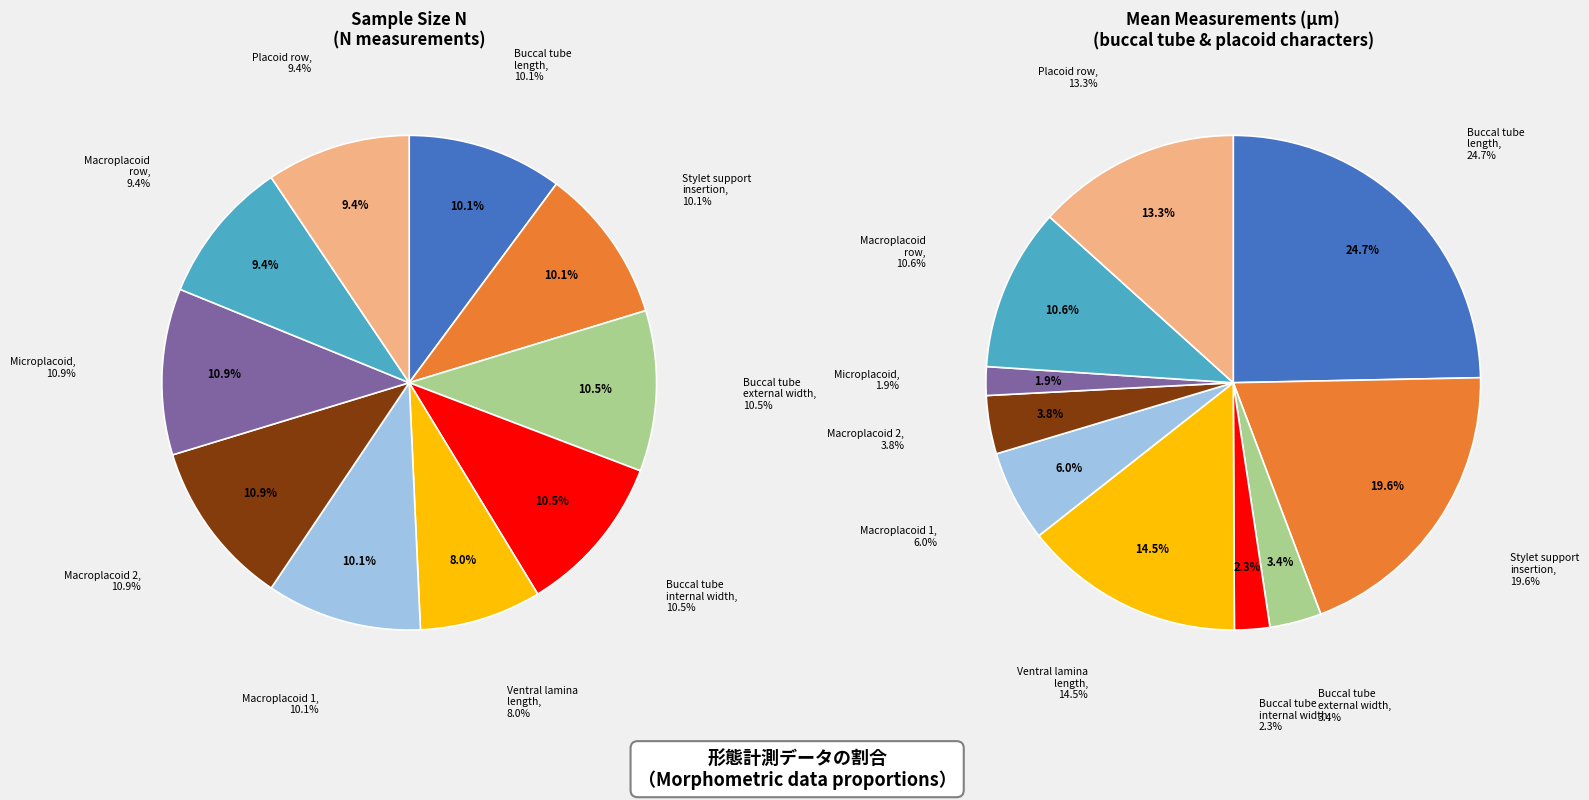

What is the total percentage of Macroplacoid 1 and Buccal tube length?

30.6%